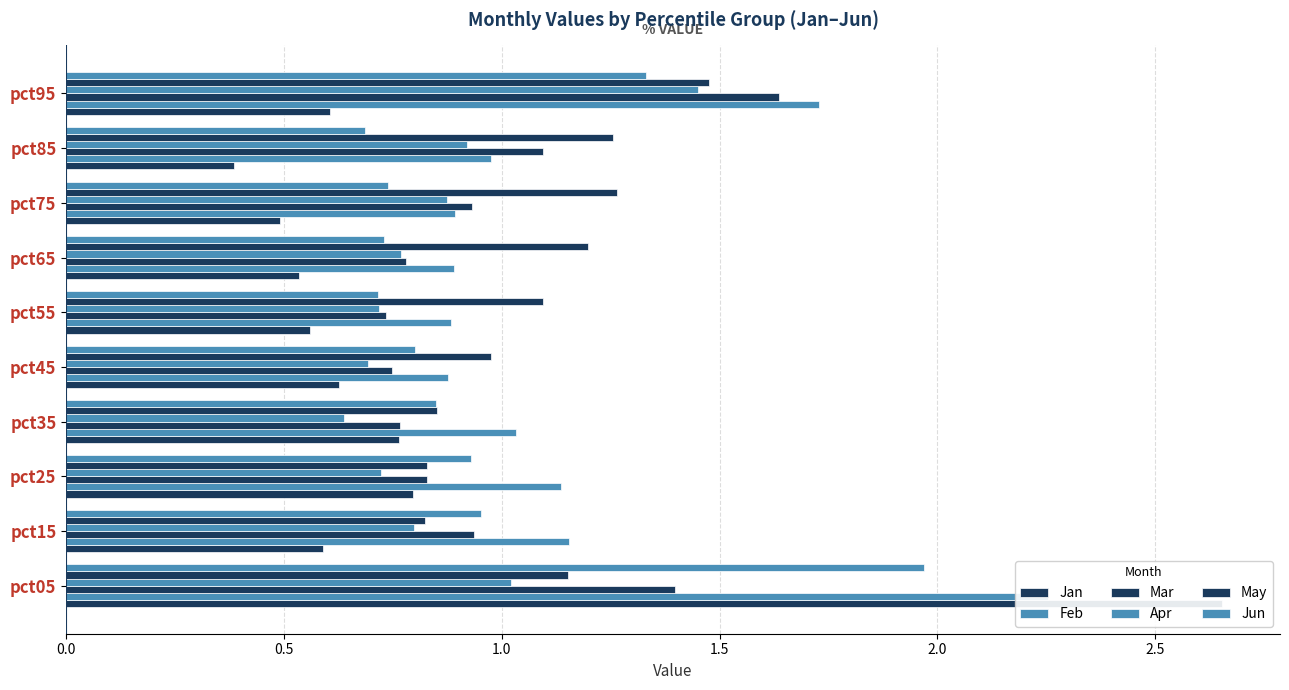

What is the maximum value shown in the chart?

2.7